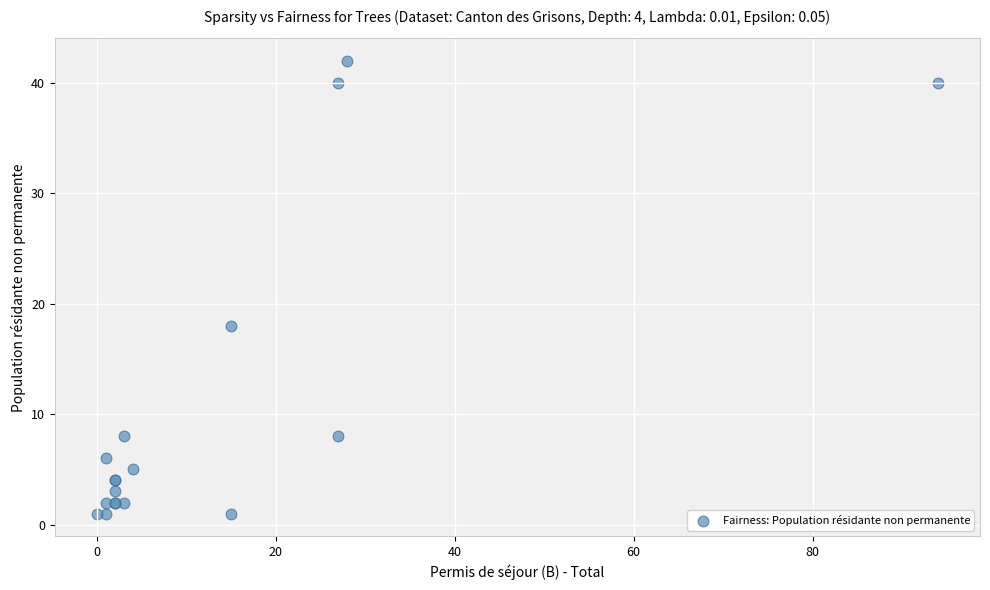

What Y value in the scatter plot is closest to 21?

18